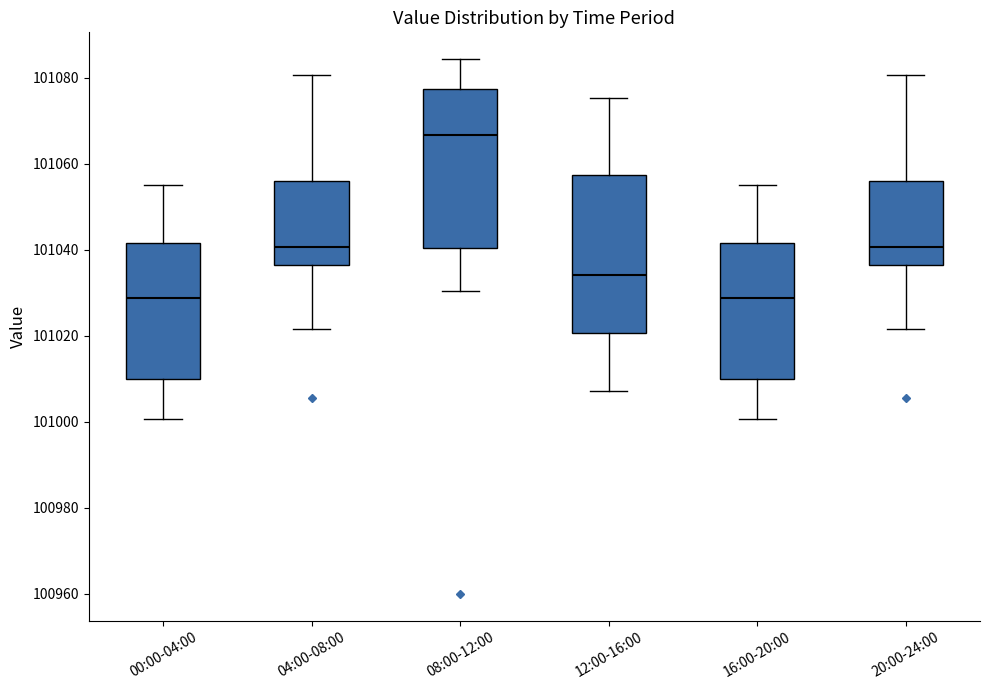

Reading left to right, transcribe this box plot: for each box, give where its median line is, the range the box spans, and where its two whiskers end, as read against the y-axis. The values are not printed on the chart, so give them approximately, as read against the axis.

00:00-04:00: median 101028, box 101010 to 101042, whiskers 101000 to 101056
04:00-08:00: median 101040, box 101036 to 101056, whiskers 101022 to 101080
08:00-12:00: median 101066, box 101040 to 101078, whiskers 101030 to 101084
12:00-16:00: median 101034, box 101020 to 101058, whiskers 101008 to 101076
16:00-20:00: median 101028, box 101010 to 101042, whiskers 101000 to 101056
20:00-24:00: median 101040, box 101036 to 101056, whiskers 101022 to 101080